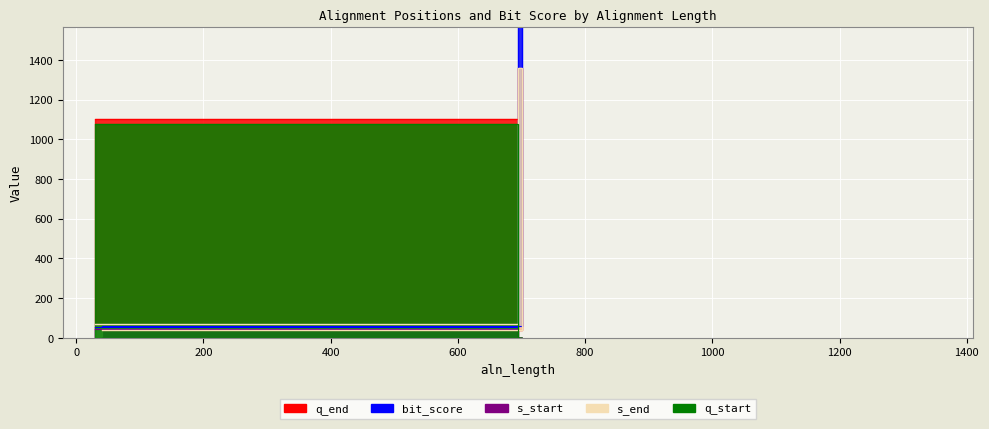

What value does the q_start series have at 1359?

1